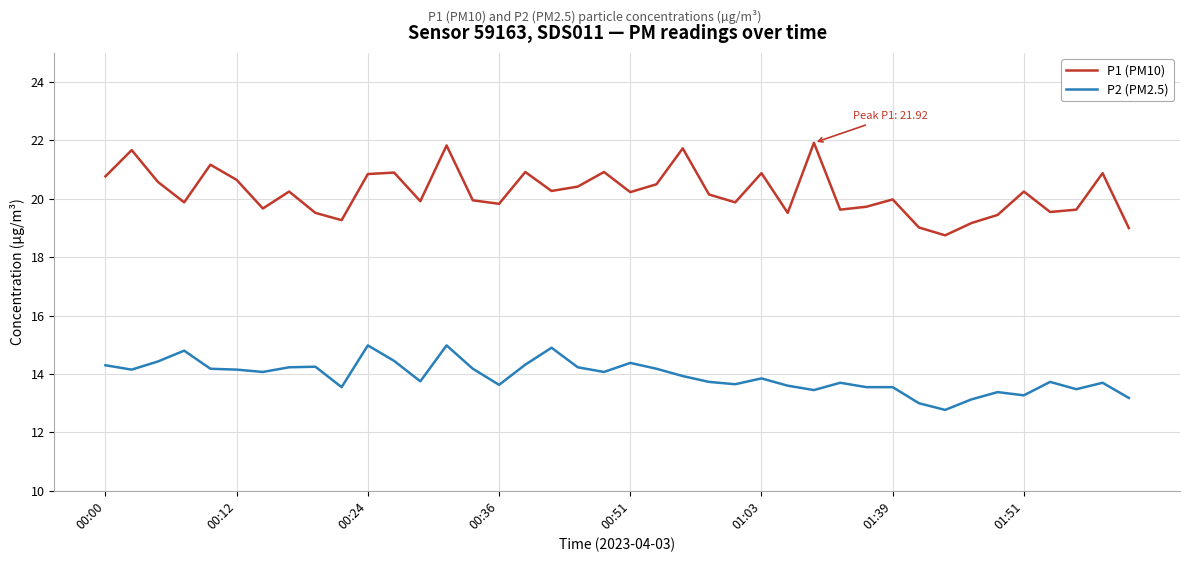

What is the difference between the maximum and minimum values in the P2 (PM2.5) series?

2.2